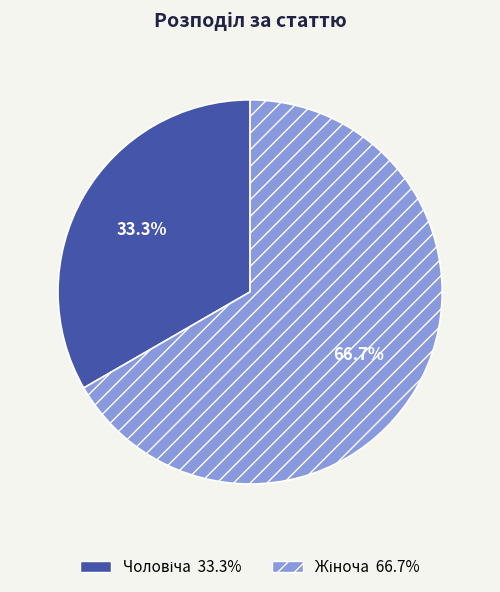

Does any single category account for the majority?

Yes